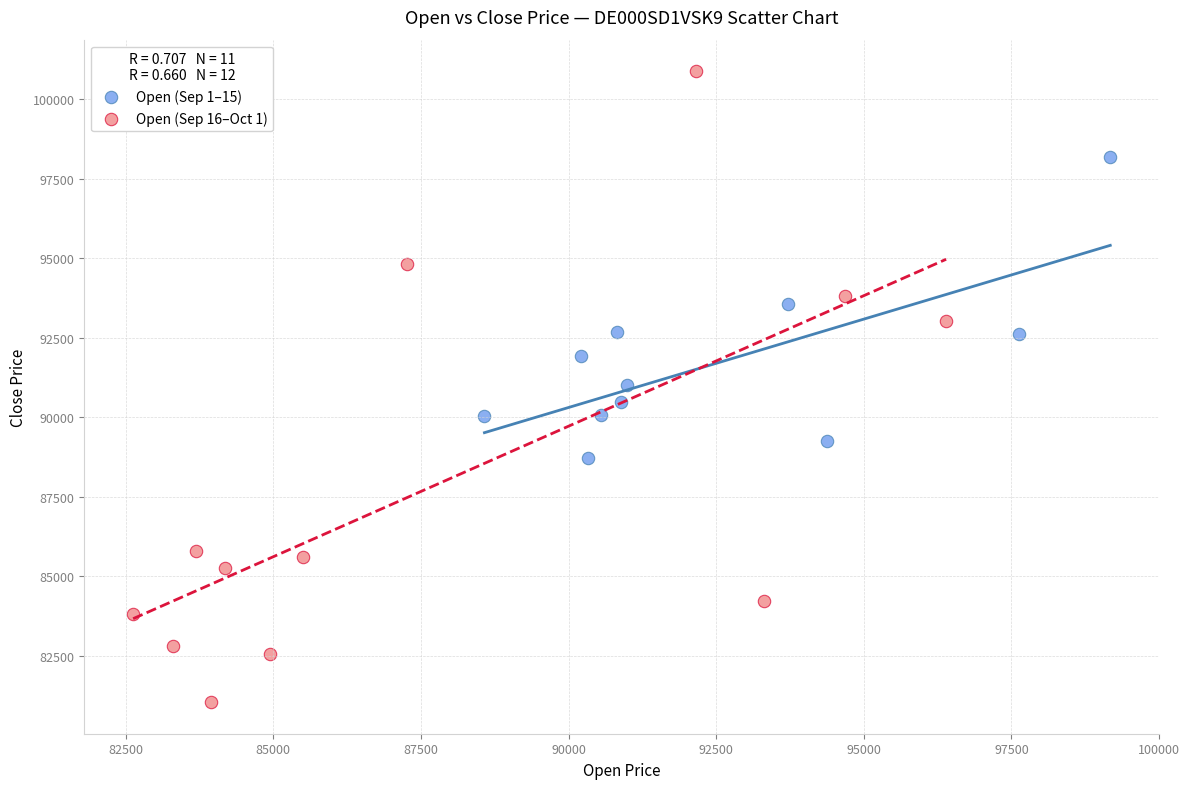

Which series contains the highest Y value?

Open (Sep 16–Oct 1)